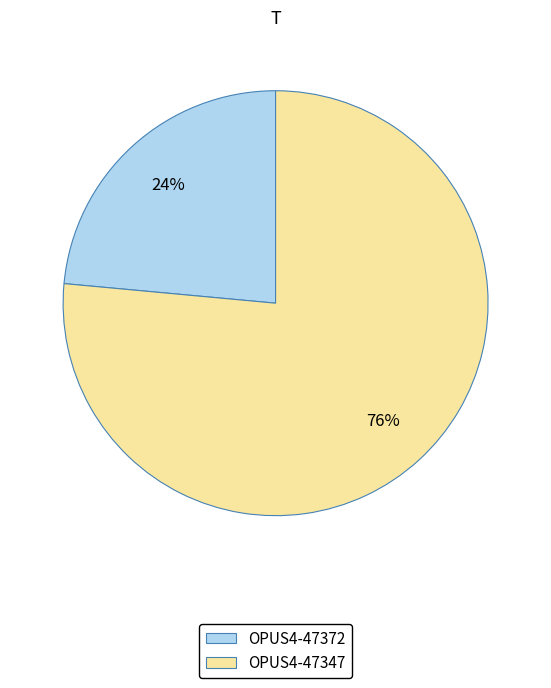

To the nearest percent, what is the combined percentage of OPUS4-47347 and OPUS4-47372?

100%